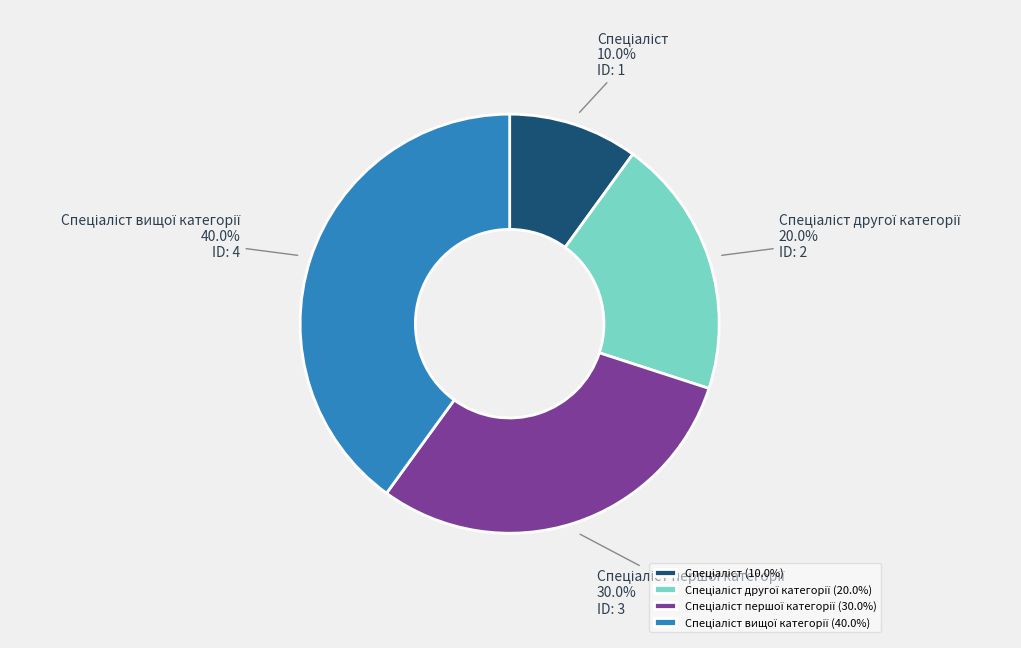

Does any single category account for the majority?

No